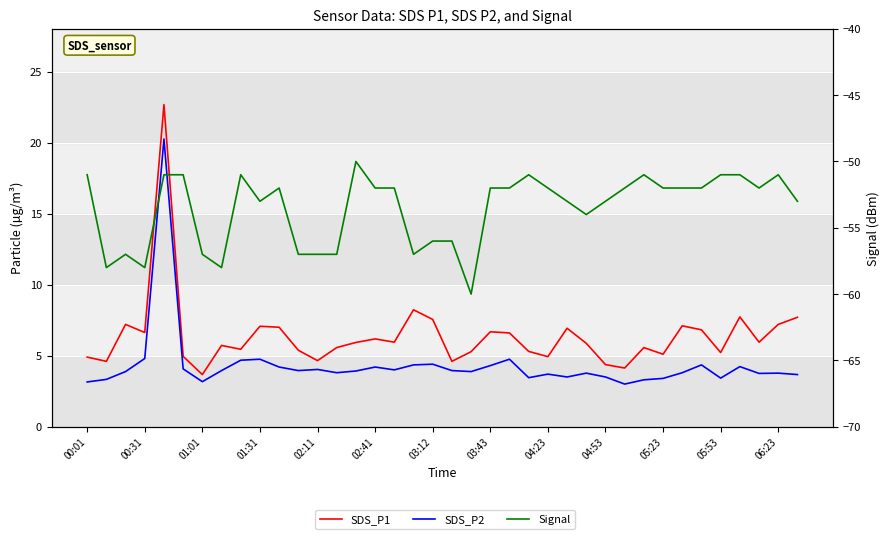

What value does the SDS_P1 series have at 35?

6.0